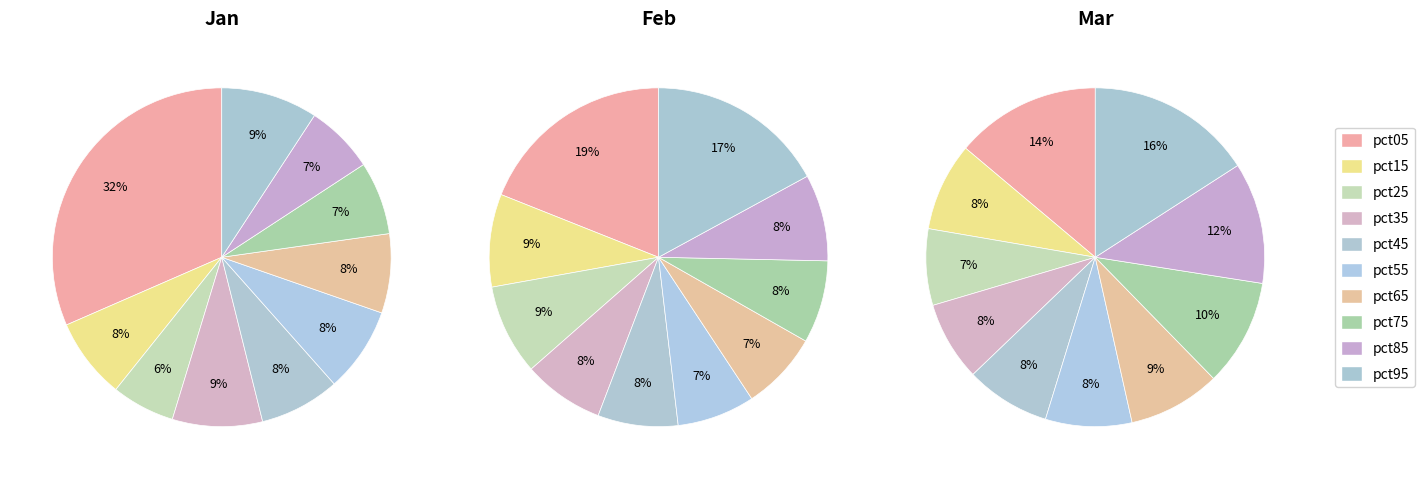

Does pct15 represent more than half of the total?

No